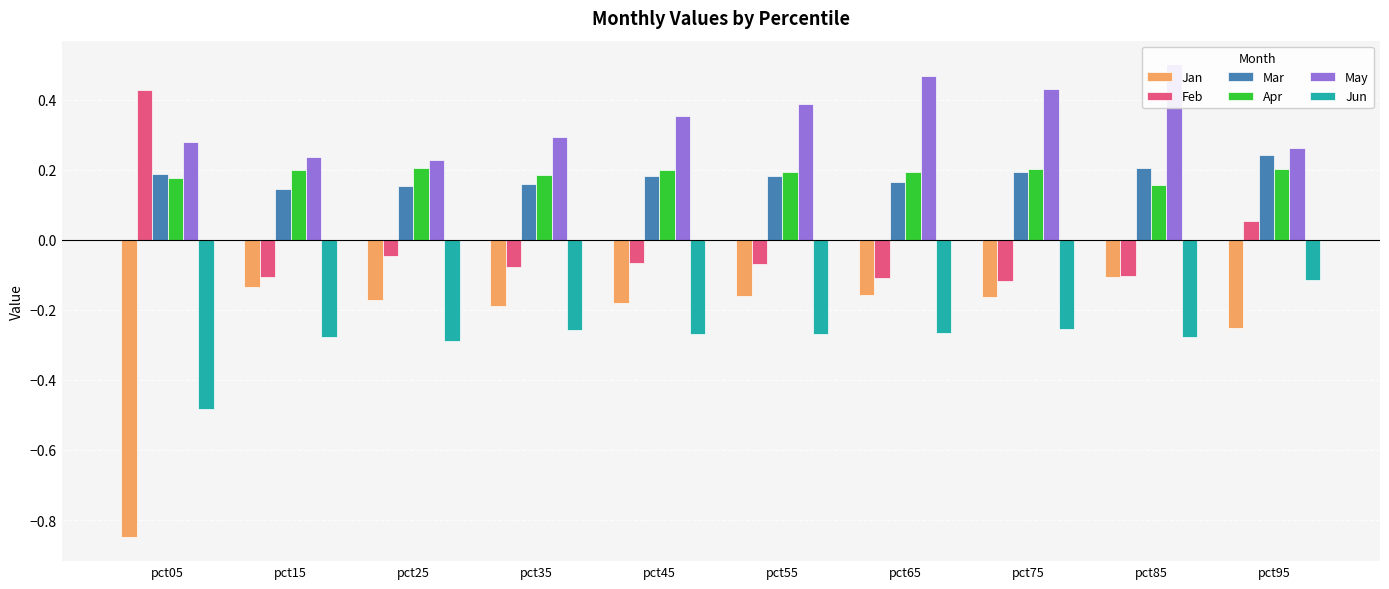

What are all the series names shown in the legend?

Jan, Feb, Mar, Apr, May, Jun